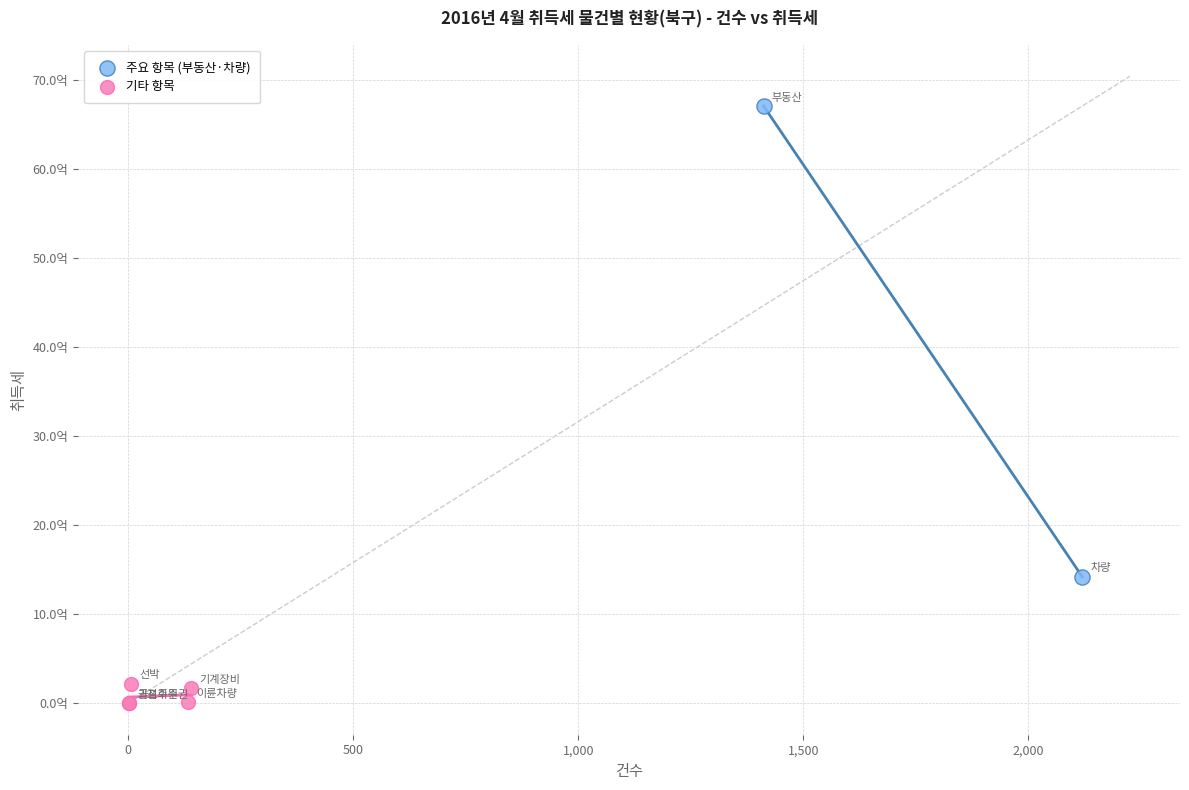

Which series has the widest spread of Y values?

주요 항목 (부동산·차량)